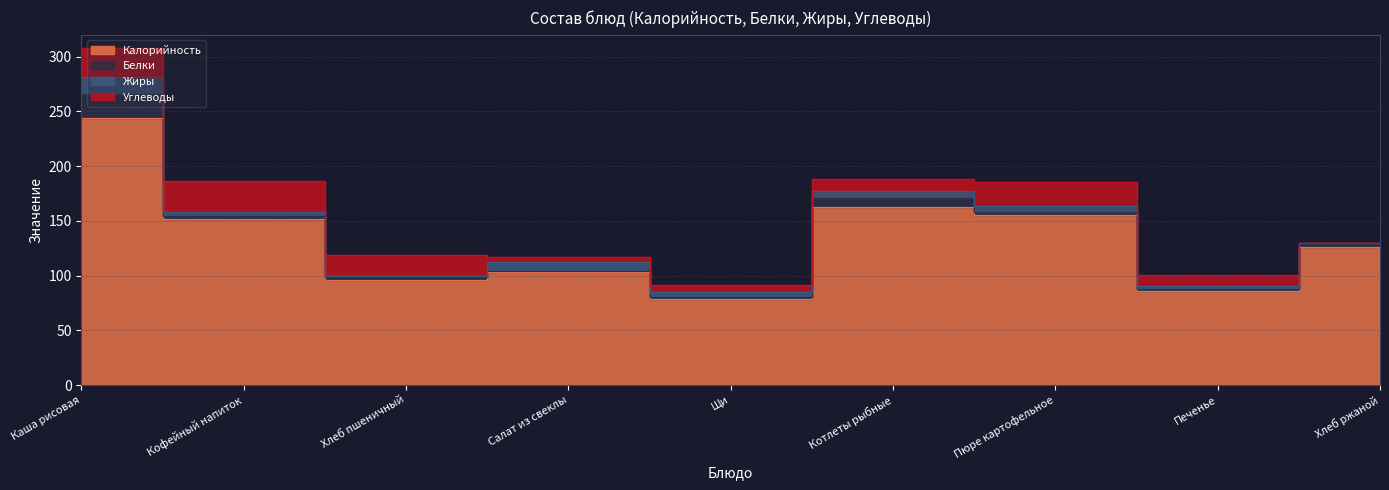

True or false: Жиры and Белки intersect in this chart.

True